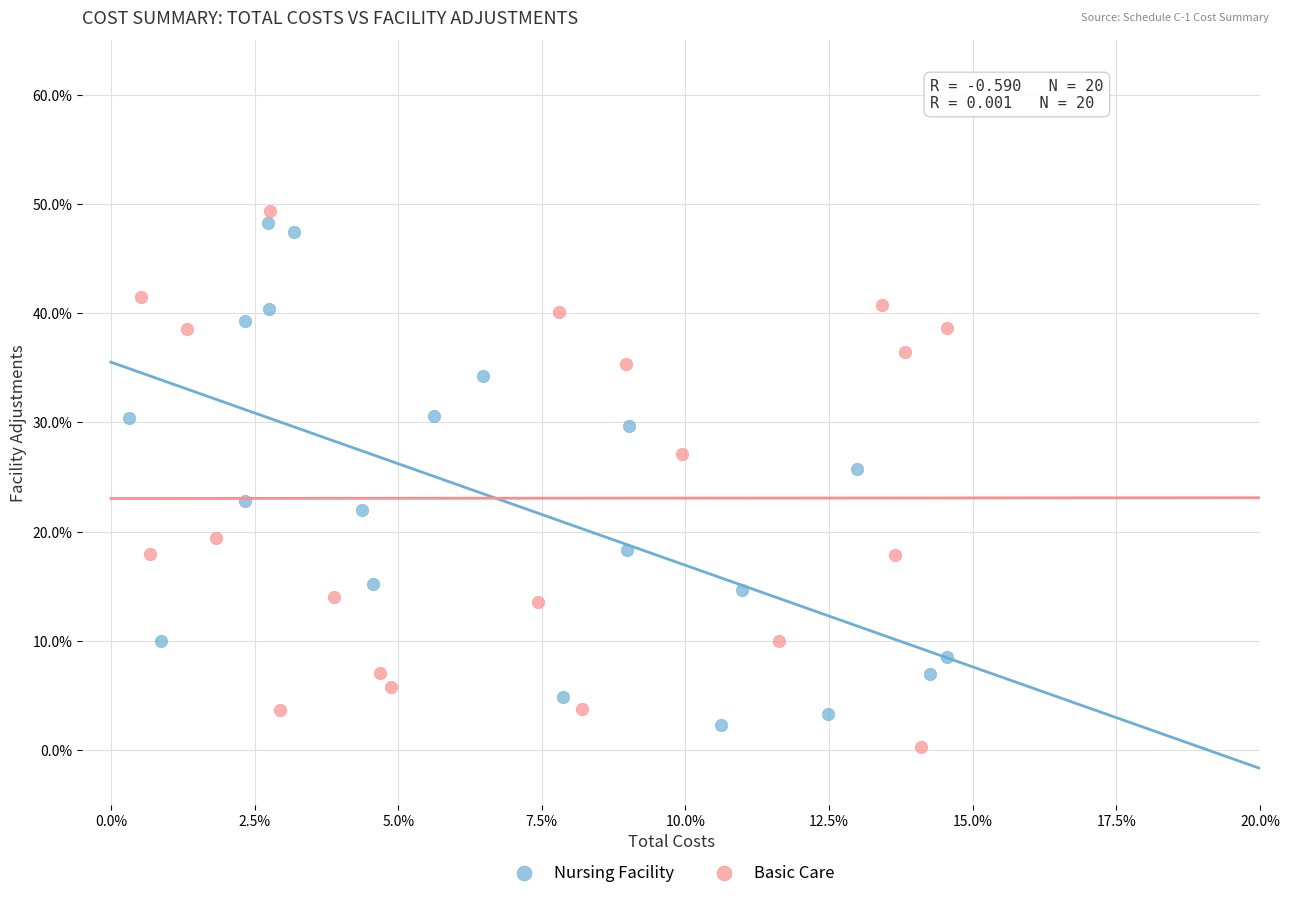

Which series reaches the minimum Y coordinate?

Basic Care